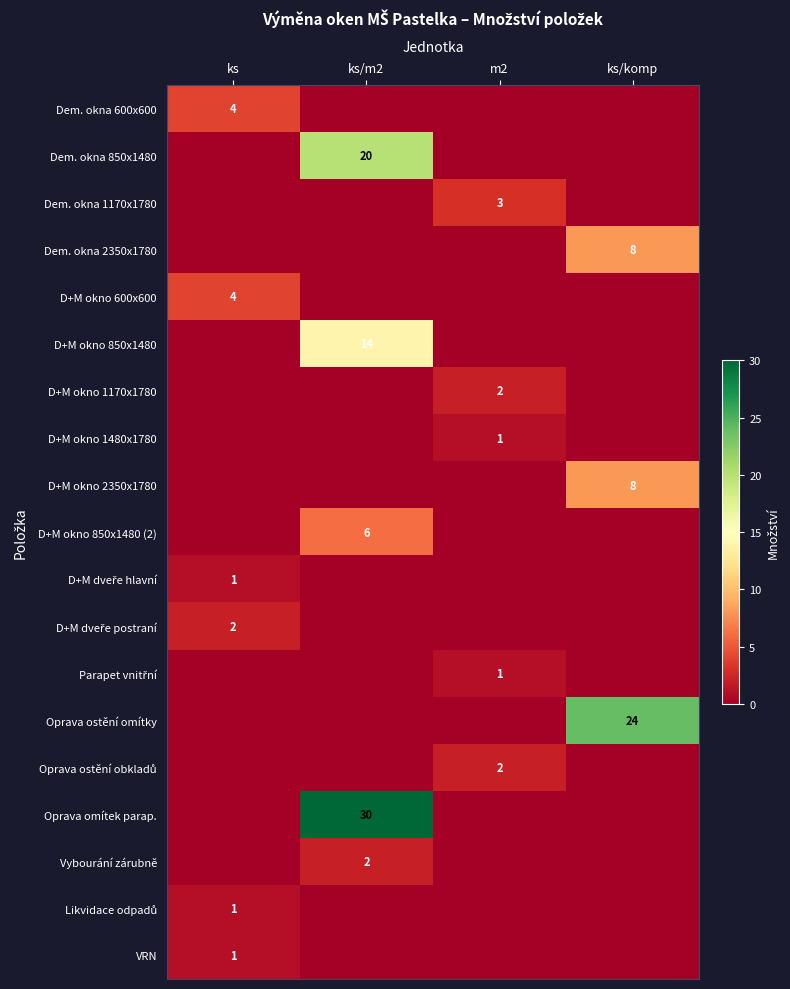

At which category is the sum across all series the highest?

ks/m2